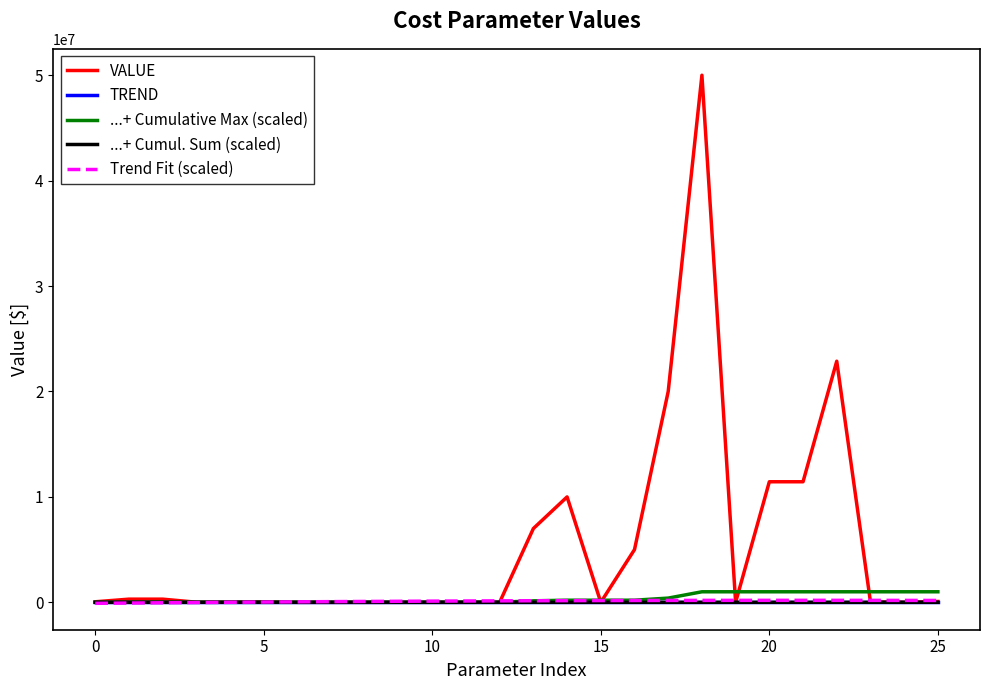

What is the greatest value displayed?

50000000.0